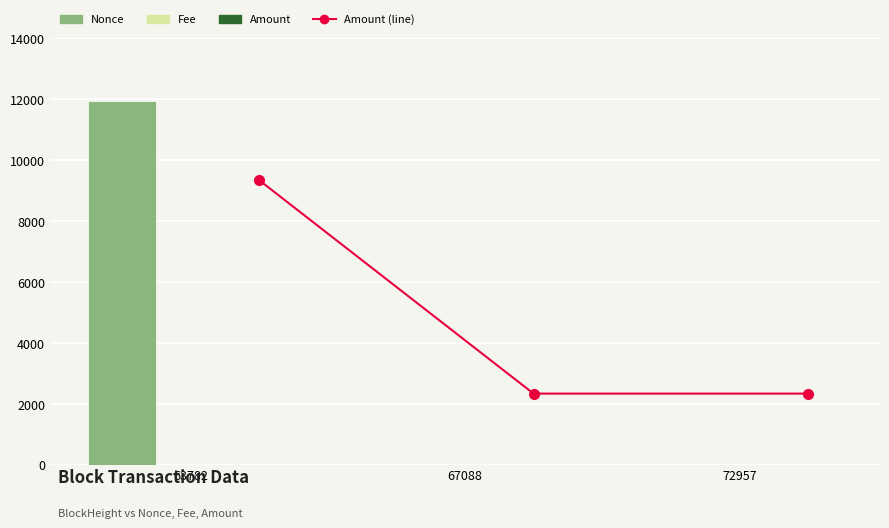

At which label does Amount (line) reach its peak?

63782